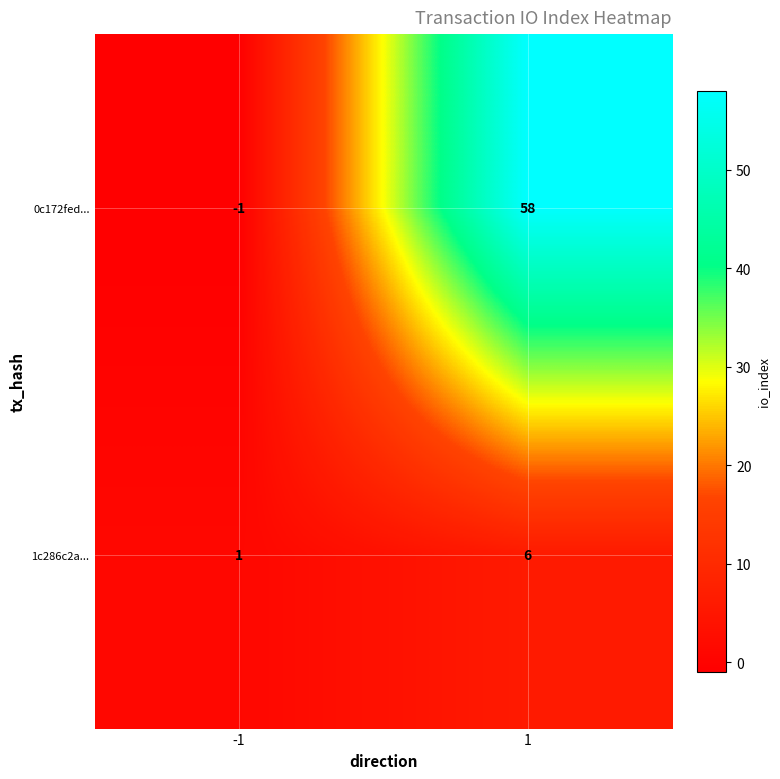

Is it true that 1c286c2a... equals 1 at -1?

True